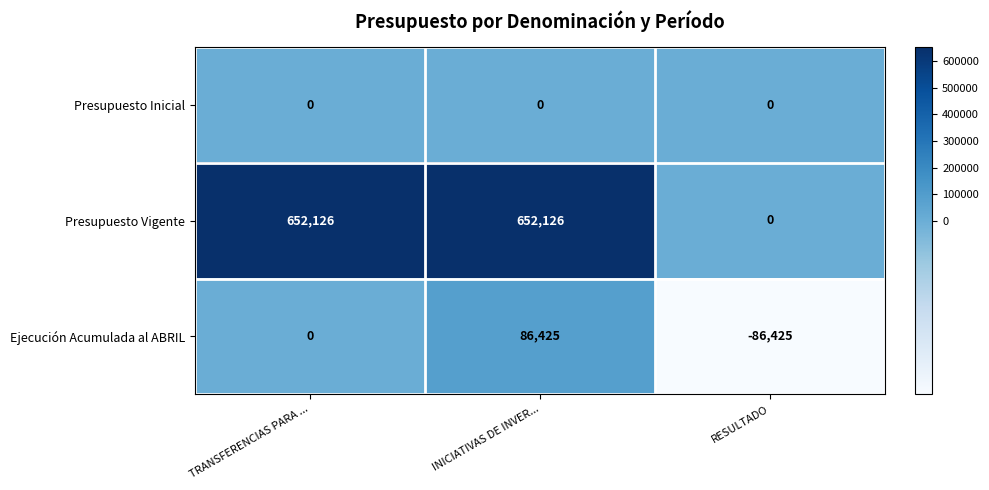

Between INICIATIVAS DE INVER... and RESULTADO, which series saw the biggest shift?

Presupuesto Vigente